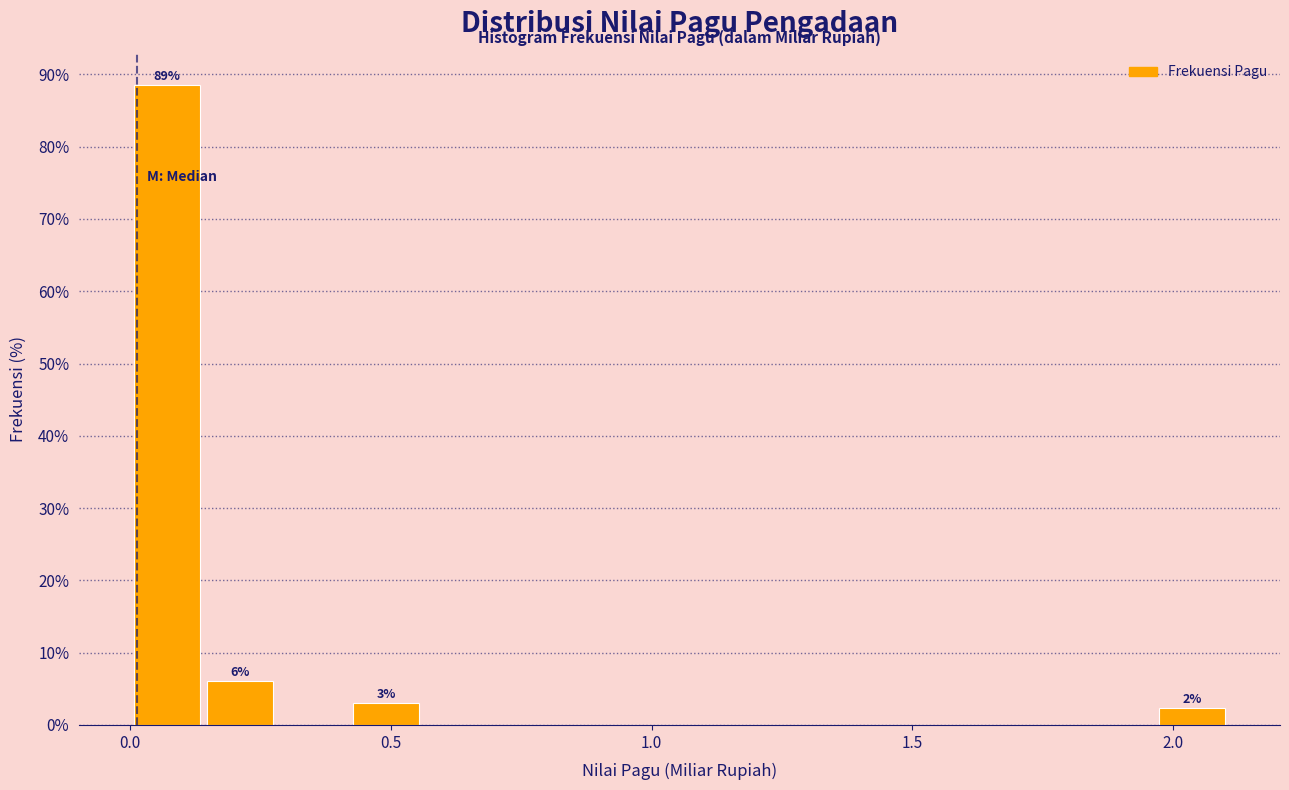

Around what value on the x-axis is the tallest bar? Give the approximate position of its centre, as read against the axis.

0.05